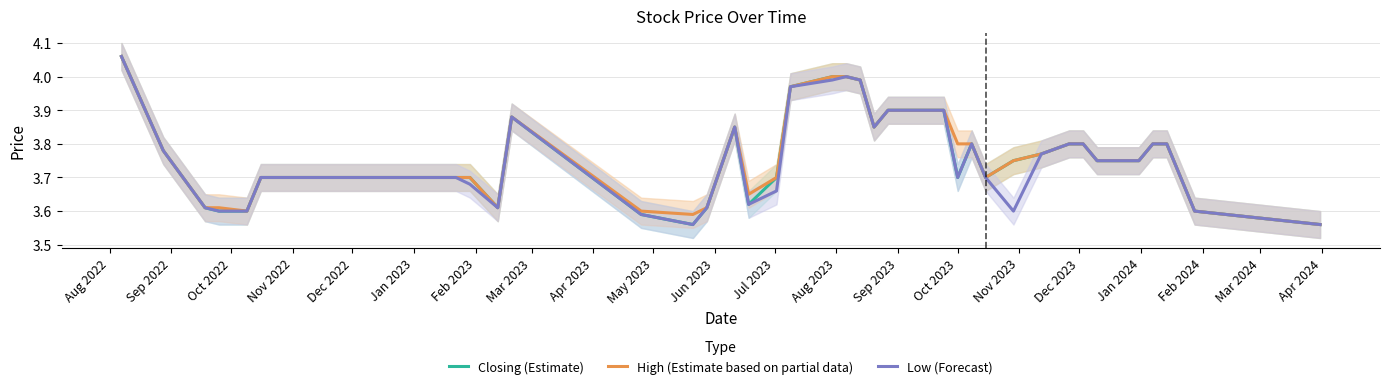

Rank the series by their maximum value, from lowest to highest.

Closing (Estimate), High (Estimate based on partial data), Low (Forecast)